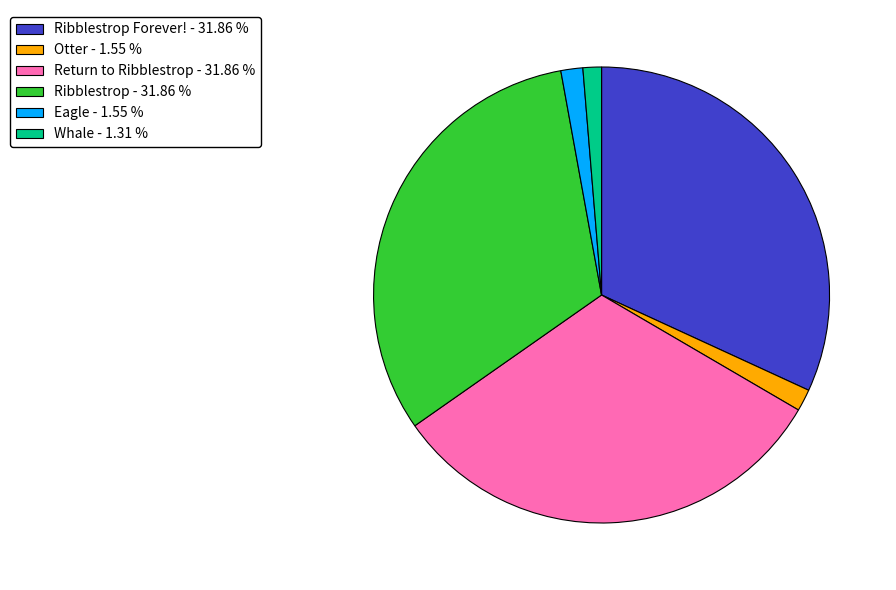

Is there a majority slice in this chart?

No